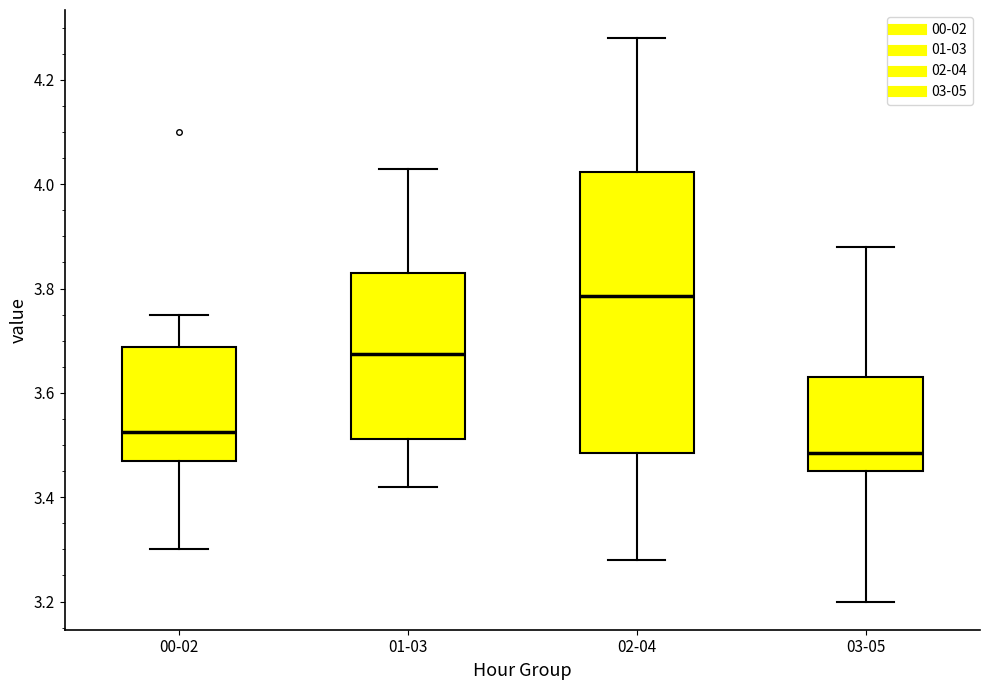

Which box has the highest median line?

02-04